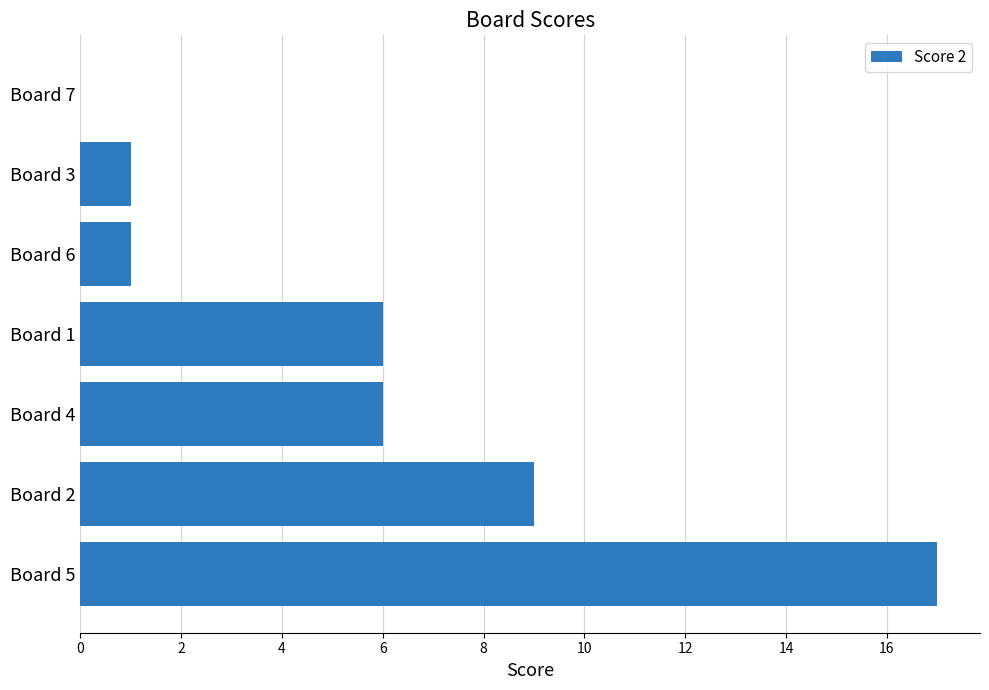

The value at Board 3 is 2. True or false?

False